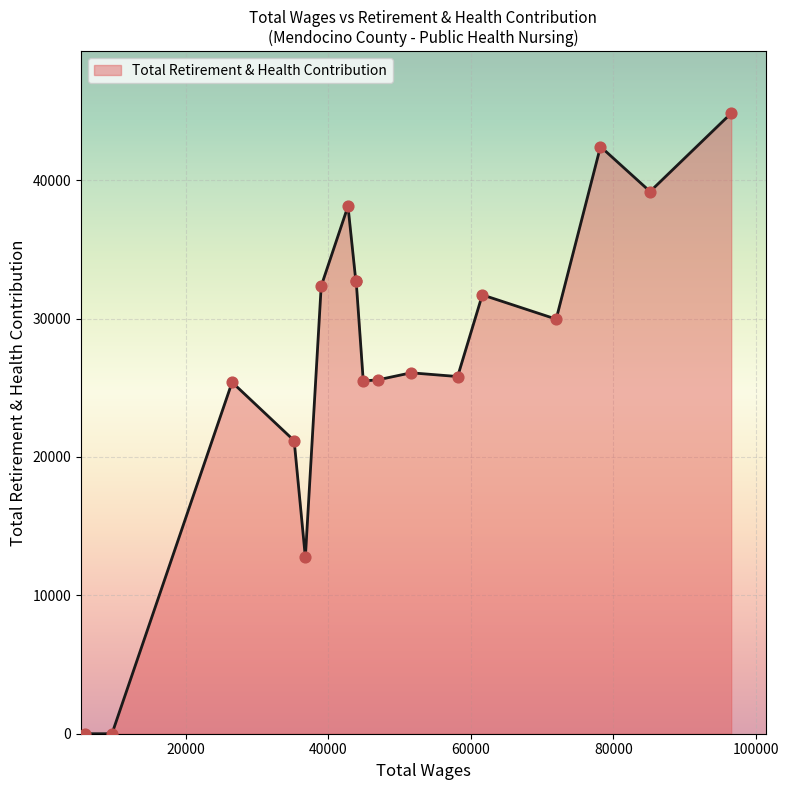

What is the maximum value shown in the chart?

44844